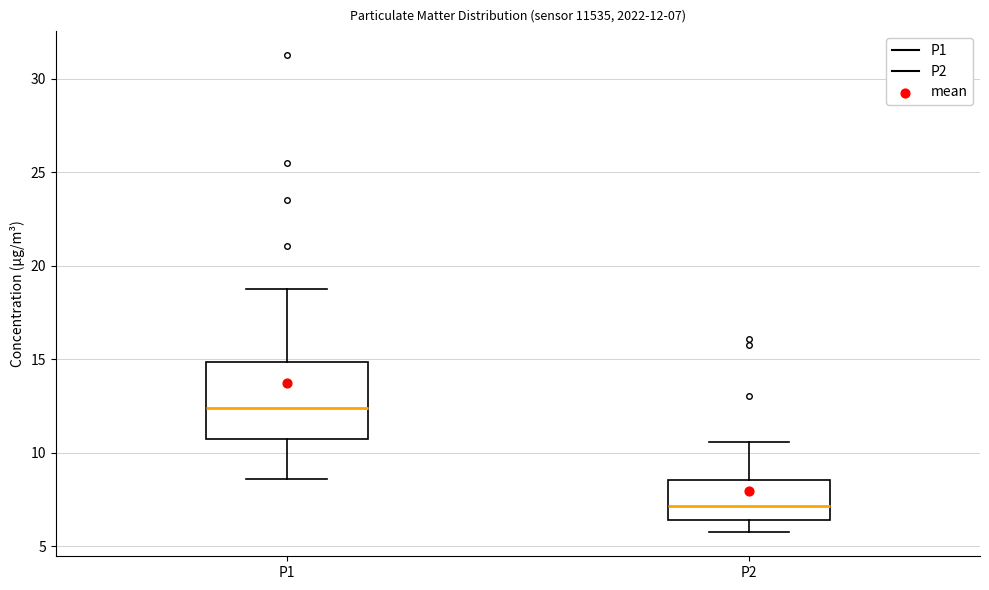

Which box's median line is the highest?

P1